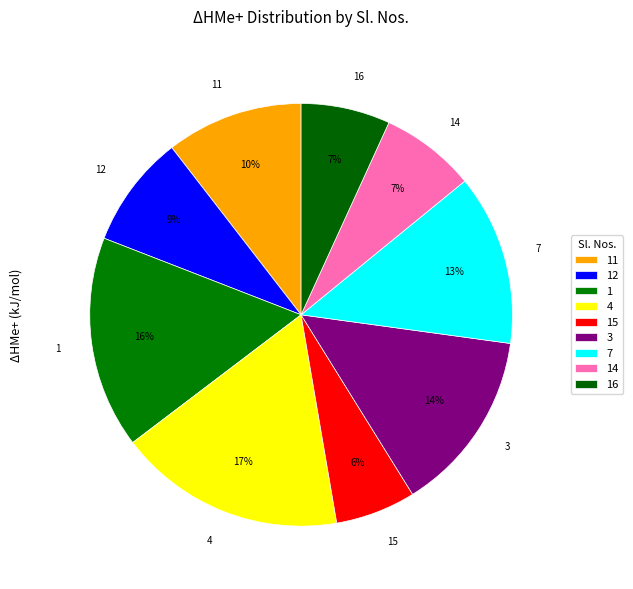

To the nearest percent, what is the average slice percentage?

11%